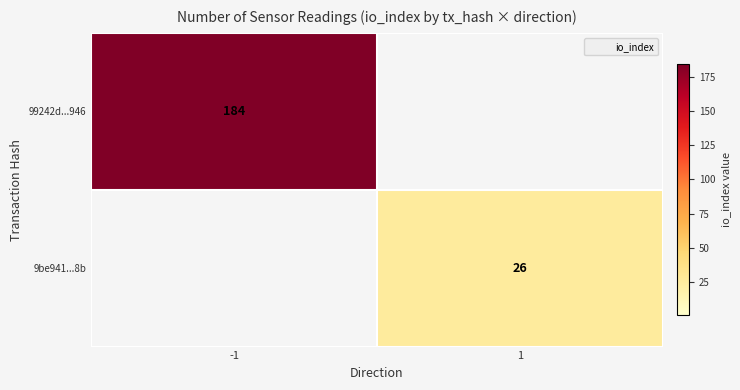

The value of 99242d...946 at -1 is 184. True or false?

True